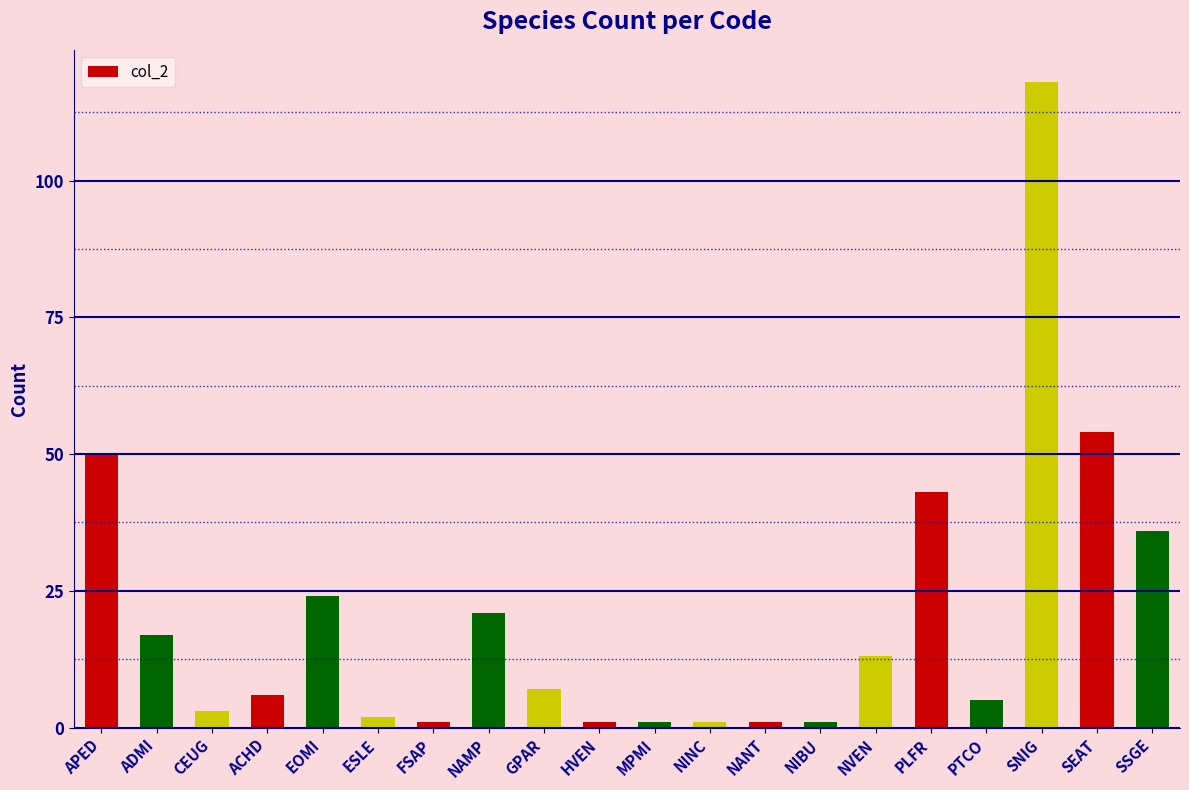

What is the change in value from CEUG to ACHD?

+3